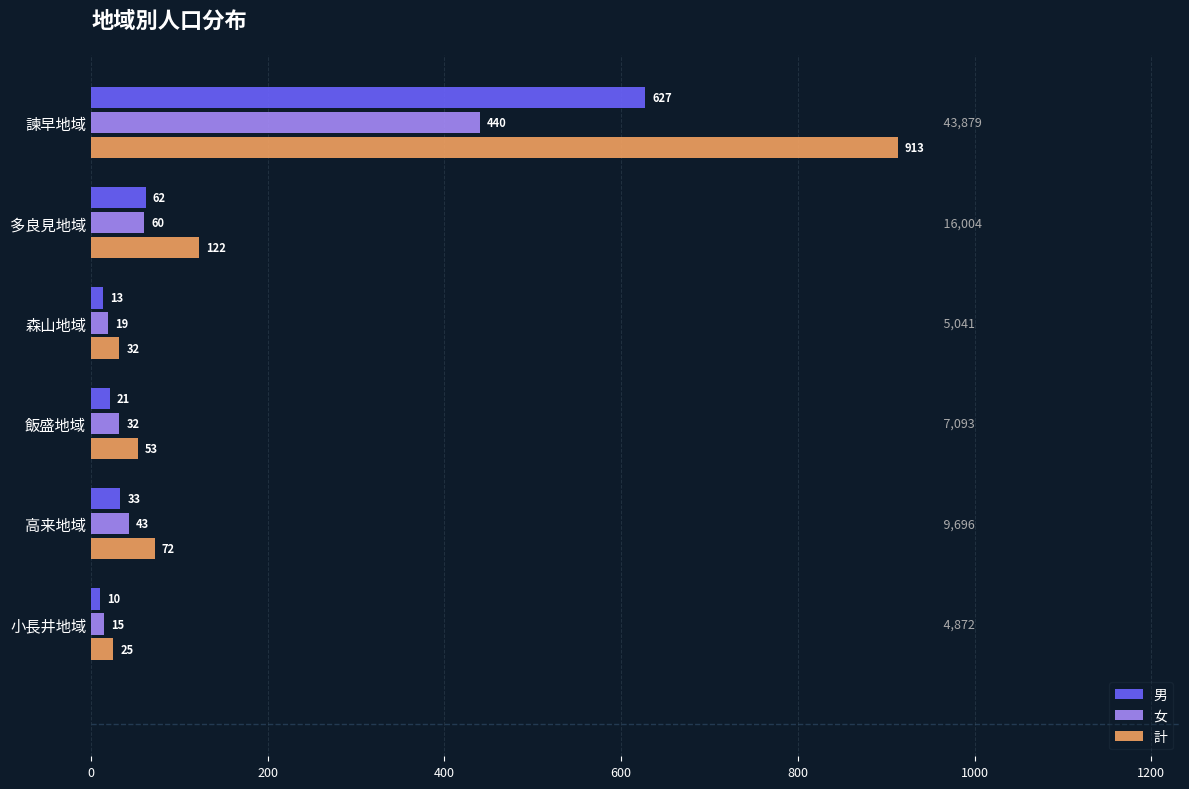

What is the average value of the 女 series?

102